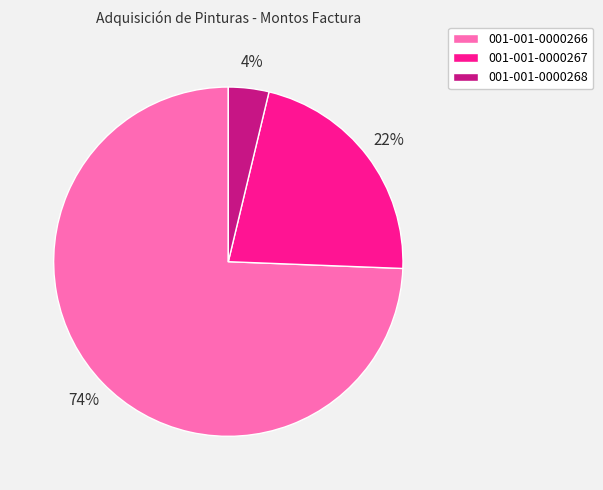

Is the sum of 001-001-0000266 and 001-001-0000267 greater than half?

Yes